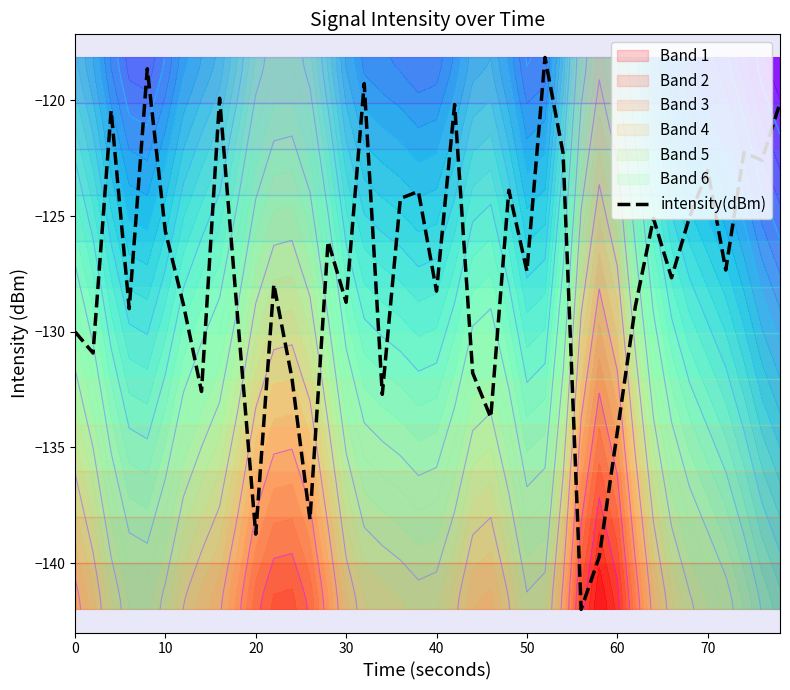

How many points are higher than both their immediate neighbors (excluding endpoints)?

13